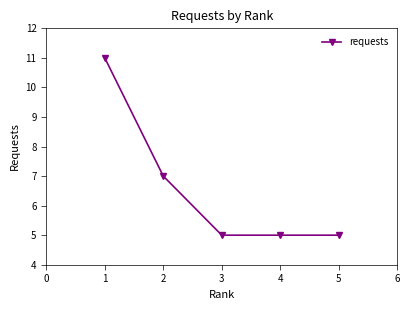

What value does the data have at 1?

11